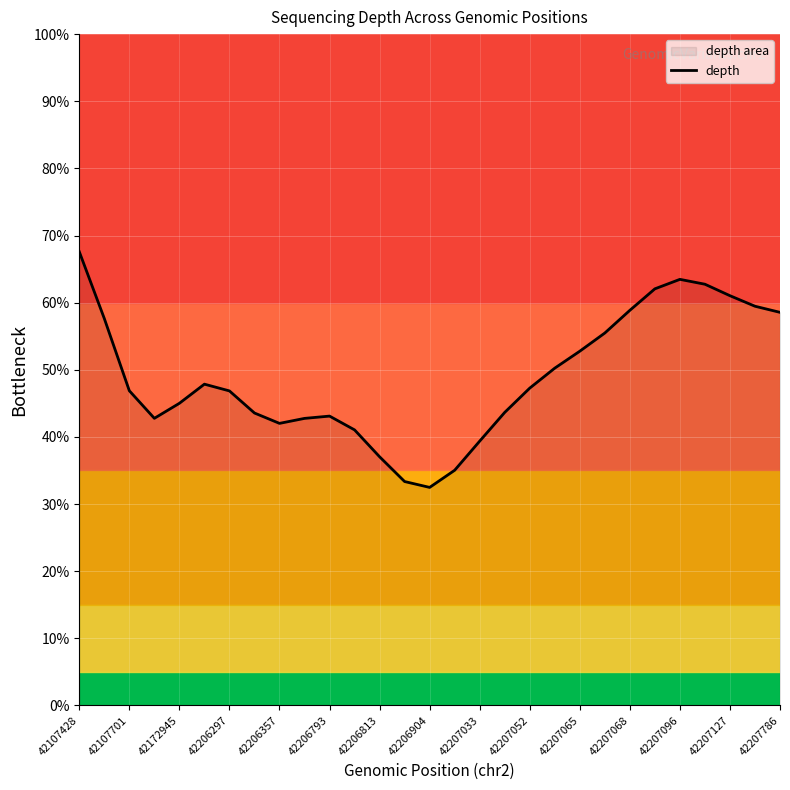

What is the maximum value shown in the chart?

67.6